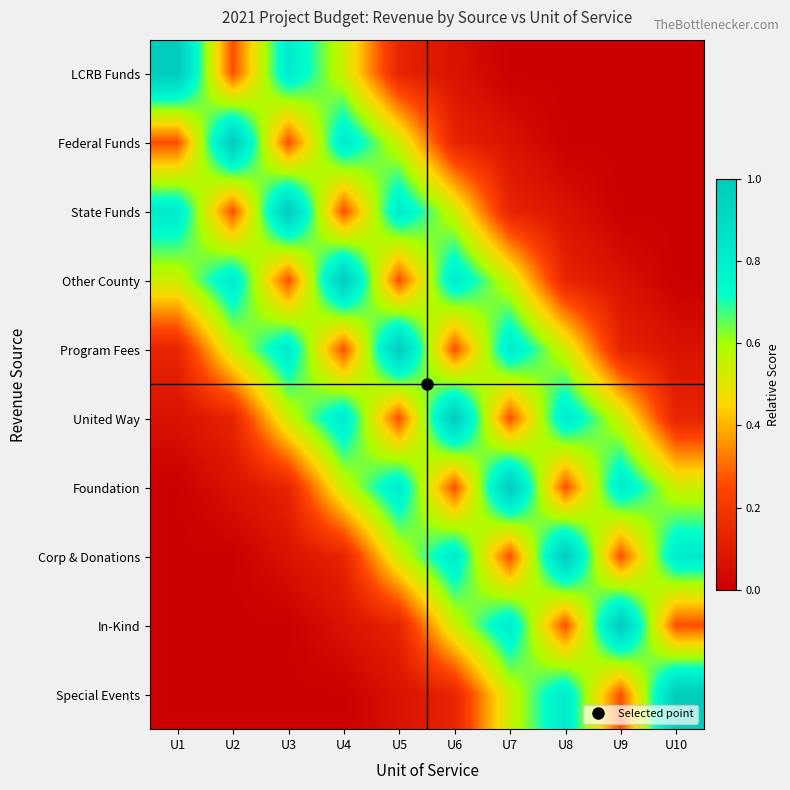

Reading left to right, transcribe all the data shown in this chart.

LCRB Funds: U1=1.0	U2=0.3	U3=0.8	U4=0.5	U5=0.1	U6=0.1	U7=0.0	U8=0.0	U9=0.0	U10=0.0
Federal Funds: U1=0.3	U2=1.0	U3=0.3	U4=0.8	U5=0.5	U6=0.1	U7=0.1	U8=0.0	U9=0.0	U10=0.0
State Funds: U1=0.8	U2=0.3	U3=1.0	U4=0.3	U5=0.8	U6=0.5	U7=0.1	U8=0.1	U9=0.0	U10=0.0
Other County: U1=0.5	U2=0.8	U3=0.3	U4=1.0	U5=0.3	U6=0.8	U7=0.5	U8=0.1	U9=0.1	U10=0.0
Program Fees: U1=0.1	U2=0.5	U3=0.8	U4=0.3	U5=1.0	U6=0.3	U7=0.8	U8=0.5	U9=0.1	U10=0.1
United Way: U1=0.1	U2=0.1	U3=0.5	U4=0.8	U5=0.3	U6=1.0	U7=0.3	U8=0.8	U9=0.5	U10=0.1
Foundation: U1=0.0	U2=0.1	U3=0.1	U4=0.5	U5=0.8	U6=0.3	U7=1.0	U8=0.3	U9=0.8	U10=0.5
Corp & Donations: U1=0.0	U2=0.0	U3=0.1	U4=0.1	U5=0.5	U6=0.8	U7=0.3	U8=1.0	U9=0.3	U10=0.8
In-Kind: U1=0.0	U2=0.0	U3=0.0	U4=0.1	U5=0.1	U6=0.5	U7=0.8	U8=0.3	U9=1.0	U10=0.3
Special Events: U1=0.0	U2=0.0	U3=0.0	U4=0.0	U5=0.1	U6=0.1	U7=0.5	U8=0.8	U9=0.3	U10=1.0